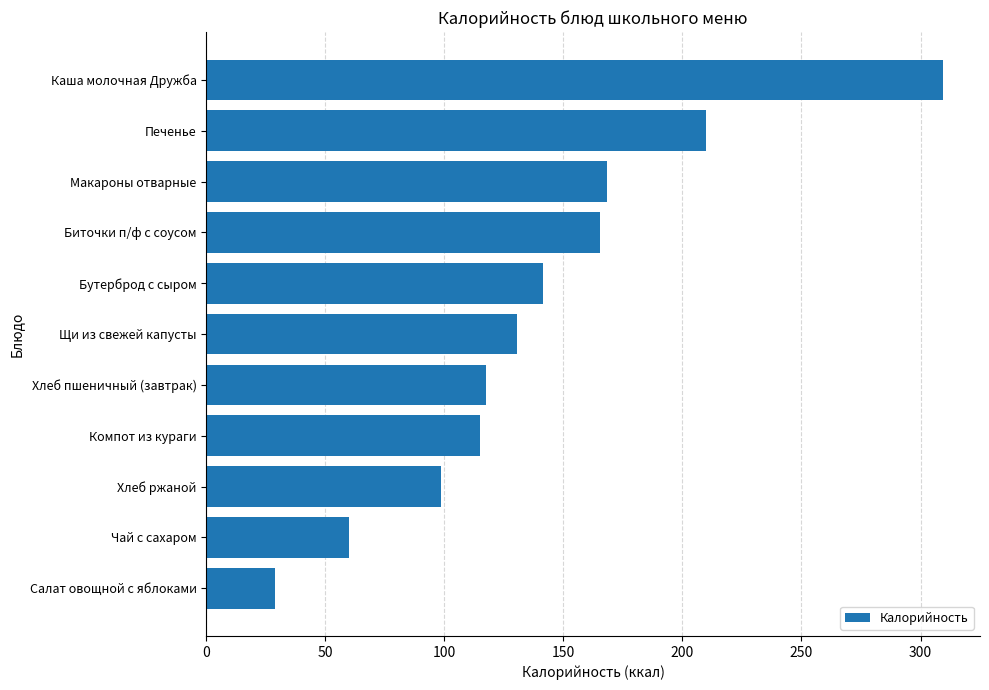

List the labels in order of value, smallest first.

Салат овощной с яблоками, Чай с сахаром, Хлеб ржаной, Компот из кураги, Хлеб пшеничный (завтрак), Щи из свежей капусты, Бутерброд с сыром, Биточки п/ф с соусом, Макароны отварные, Печенье, Каша молочная Дружба